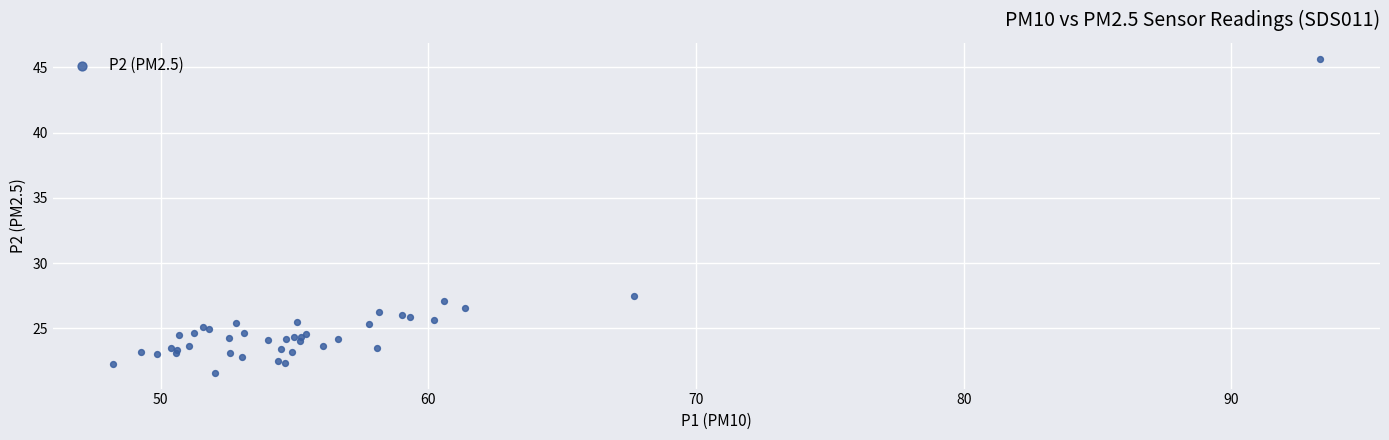

What Y value in the scatter plot is closest to 33?

27.5